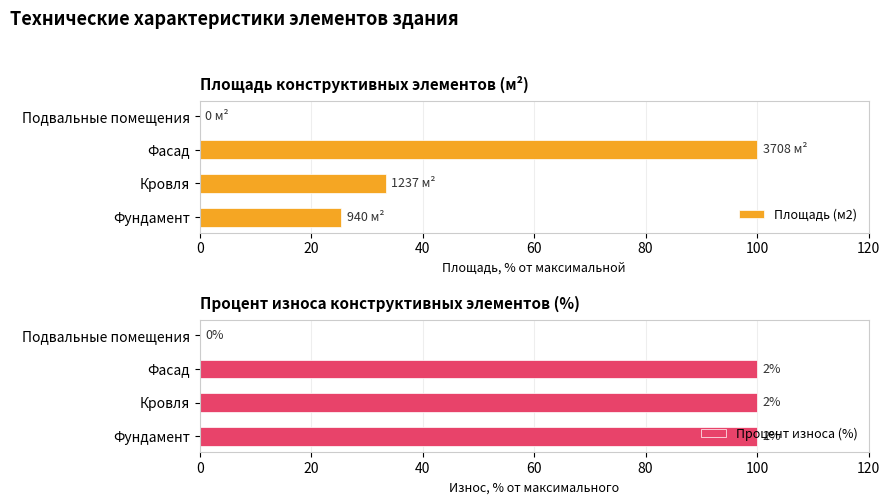

True or false: Площадь (м2) has a value of -36.1 at Подвальные помещения.

False